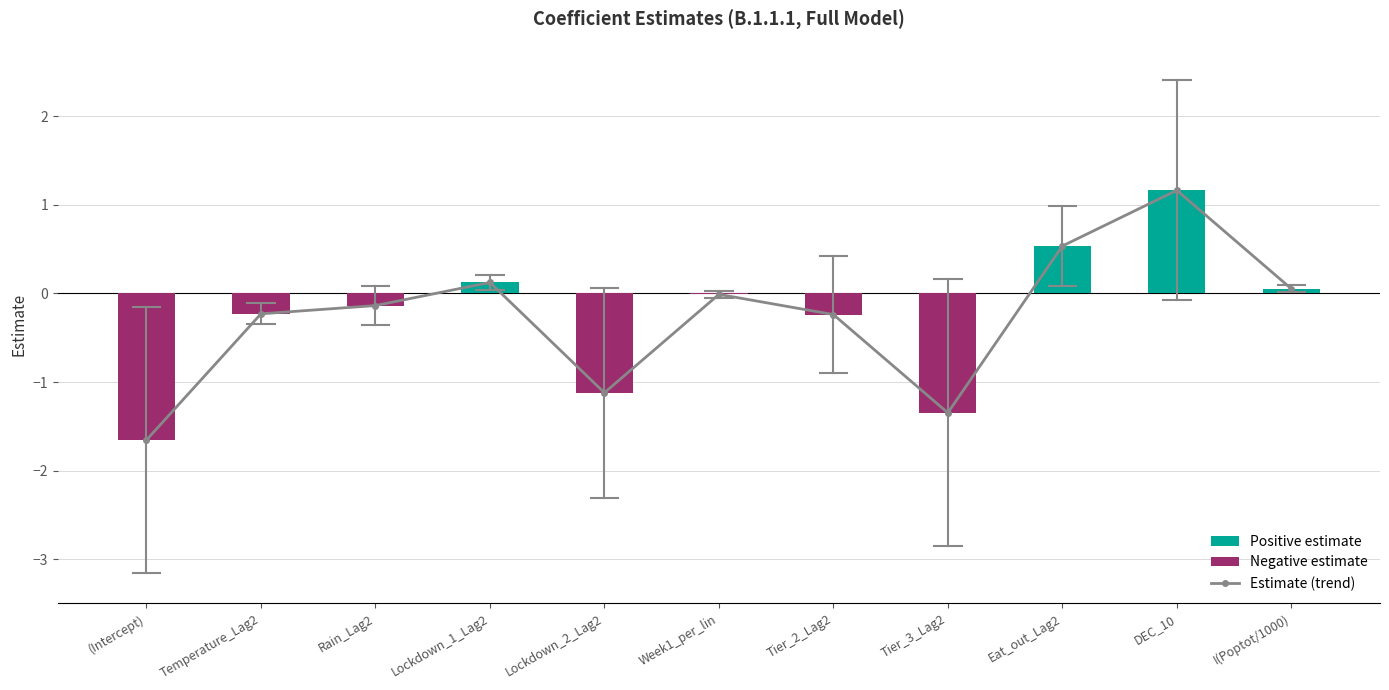

What is the value of the estimate bar at the 1st from the left?

-1.7